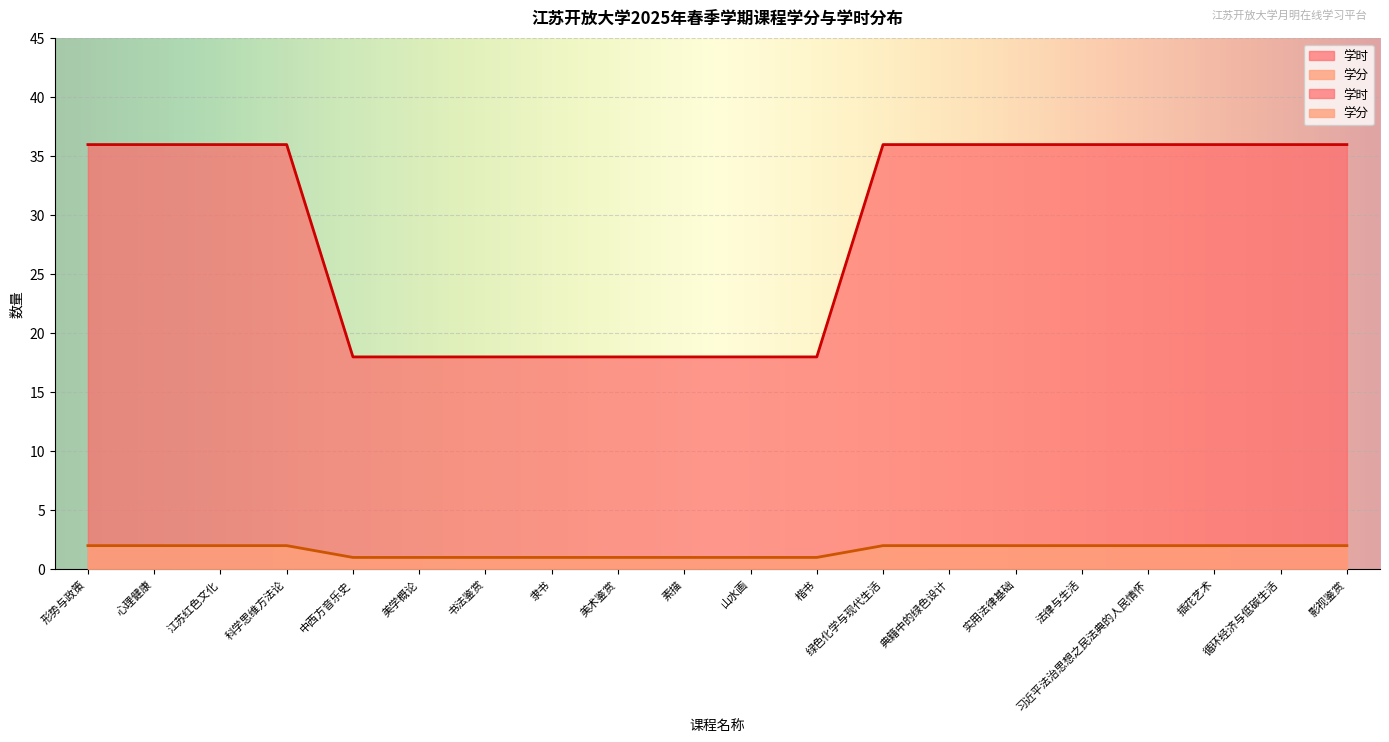

What is the approximate value of 学时 at 绿色化学与现代生活?

2